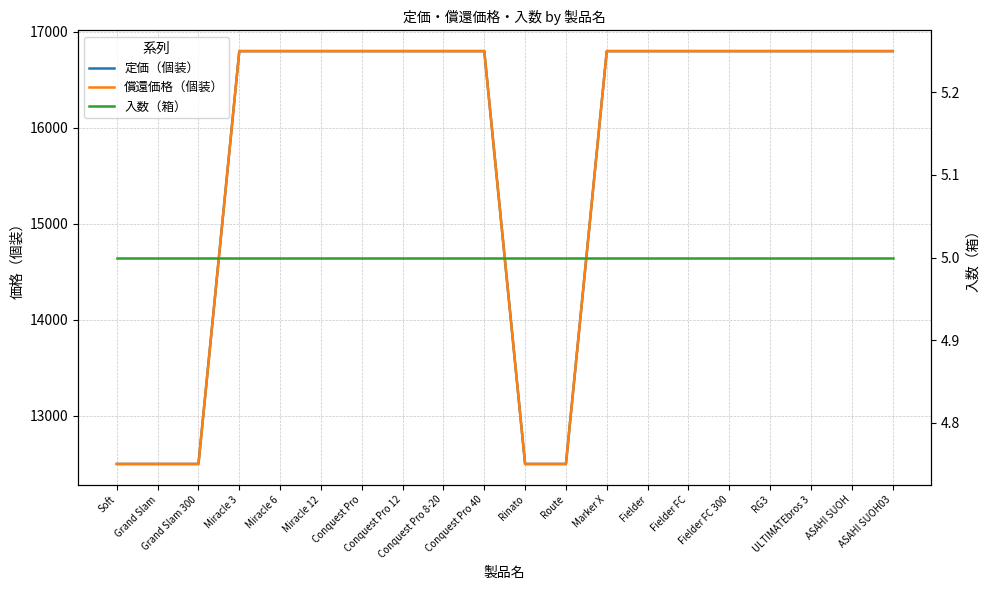

Between Grand Slam 300 and ASAHI SUOH, which series saw the biggest shift?

定価（個装）